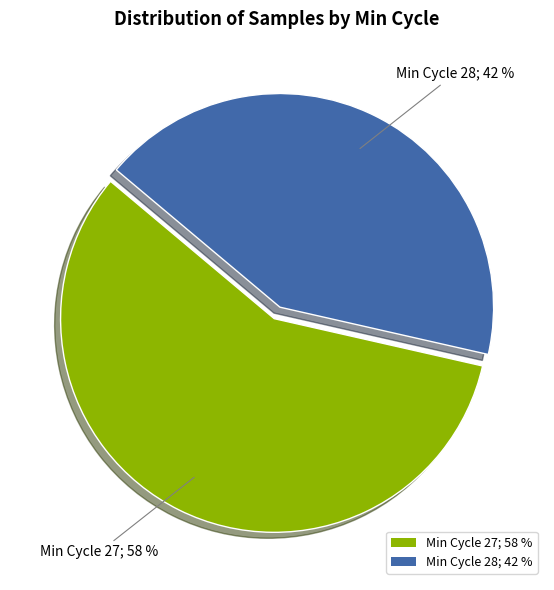

To the nearest percent, what is the combined percentage of Min Cycle 27; 58 % and Min Cycle 28; 42 %?

100%